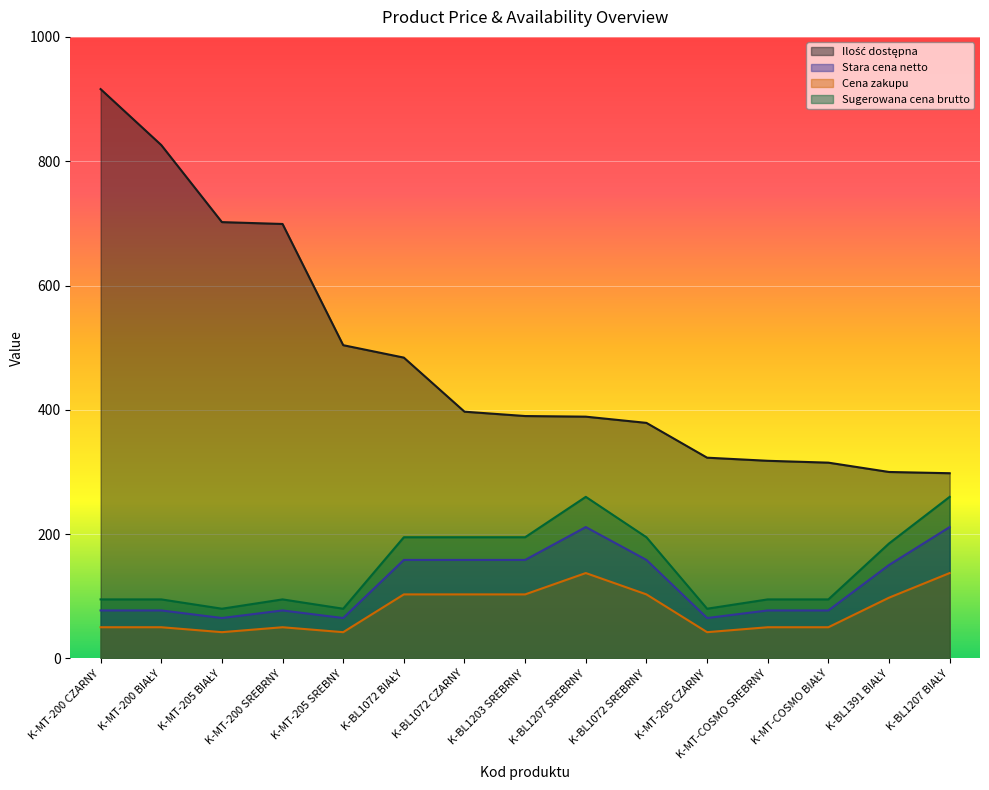

Which has a higher value, K-BL1072 CZARNY or K-BL1207 SREBRNY?

K-BL1072 CZARNY